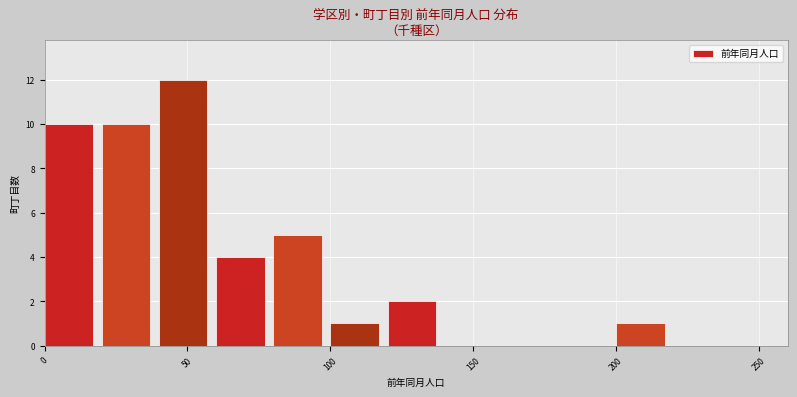

How tall is the bar that spans 80 to 100 on the x-axis? The values are not printed on the chart, so give them approximately, as read against the axis.

5